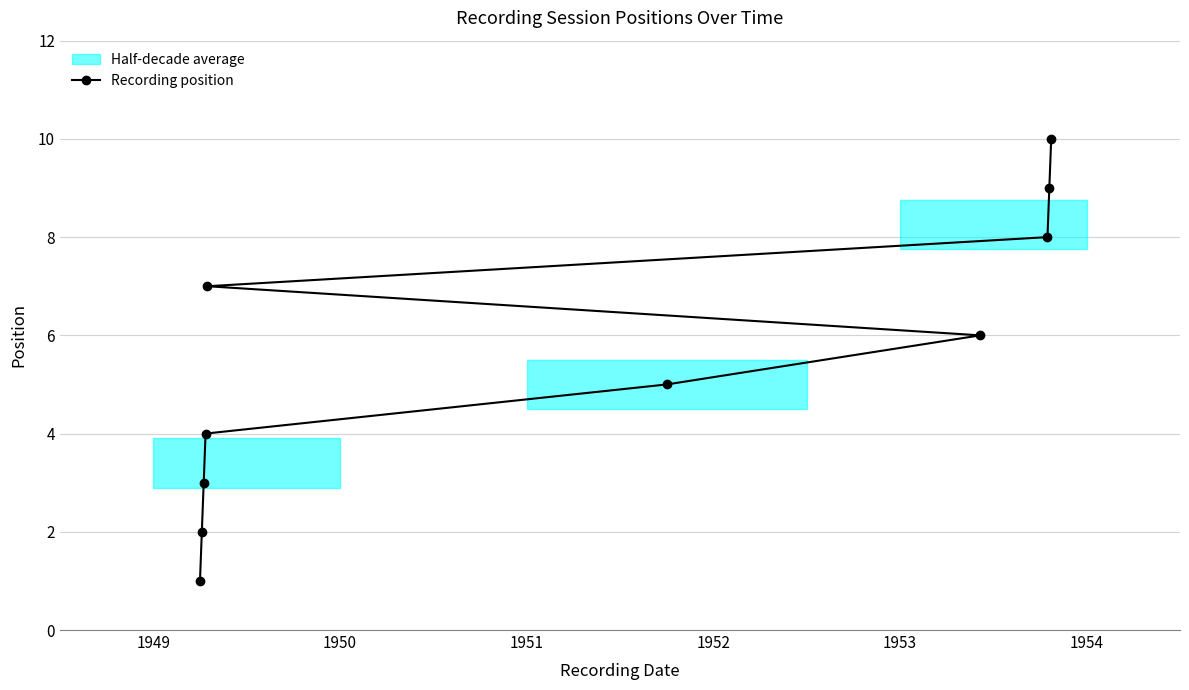

What is the maximum value for Recording position?

10